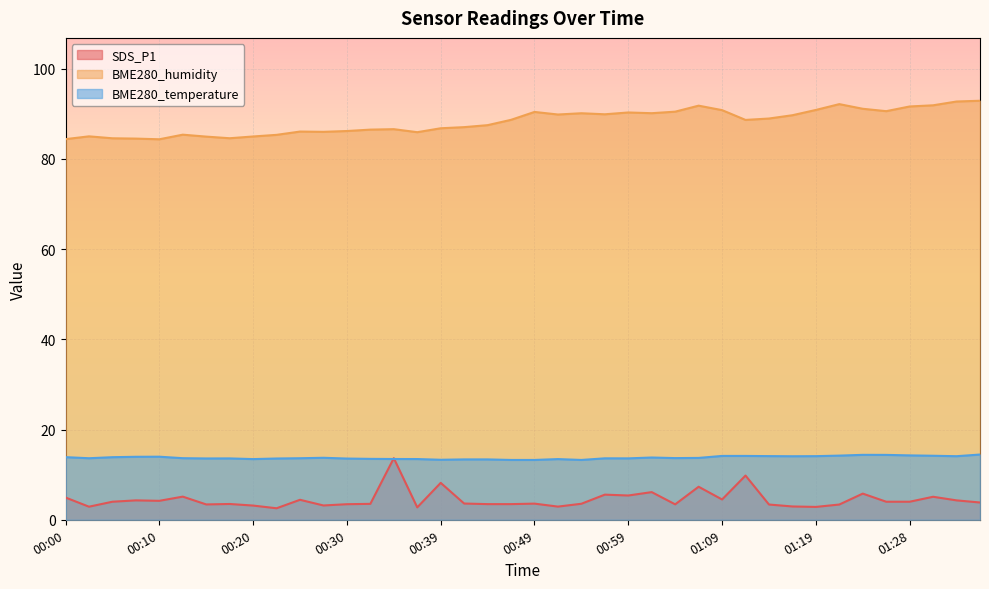

How many lines are shown in the chart?

3